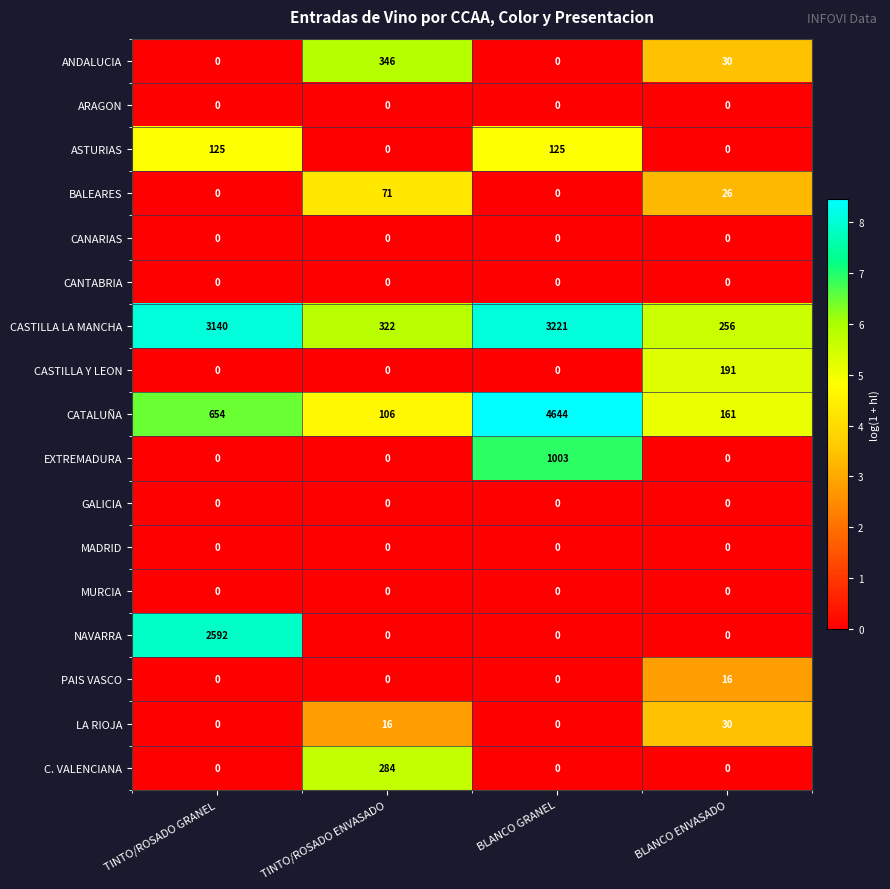

Which series has the widest spread of values?

CATALUÑA